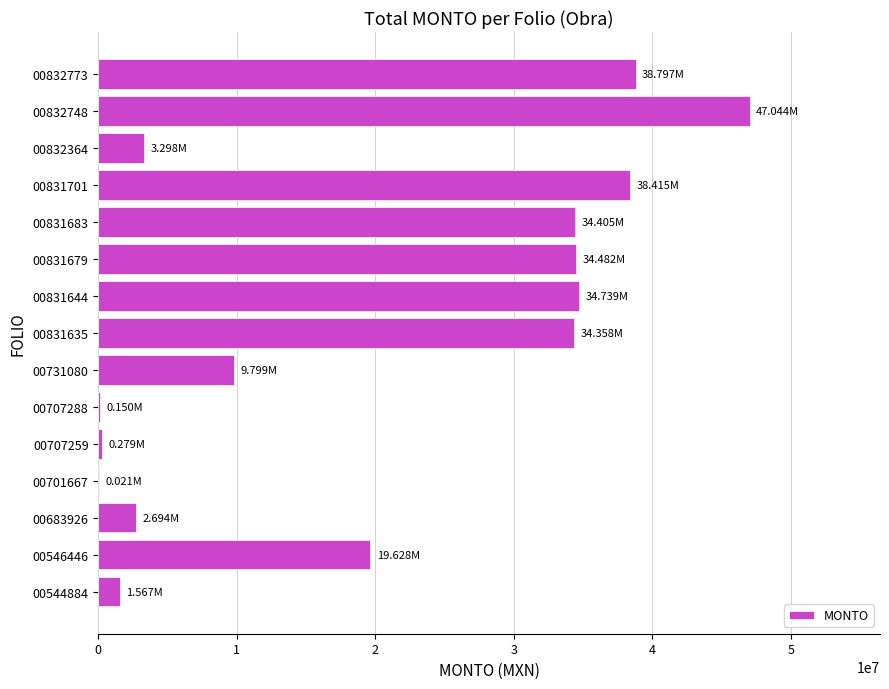

What is the change in value from 00832364 to 00832773?

+35498812.3